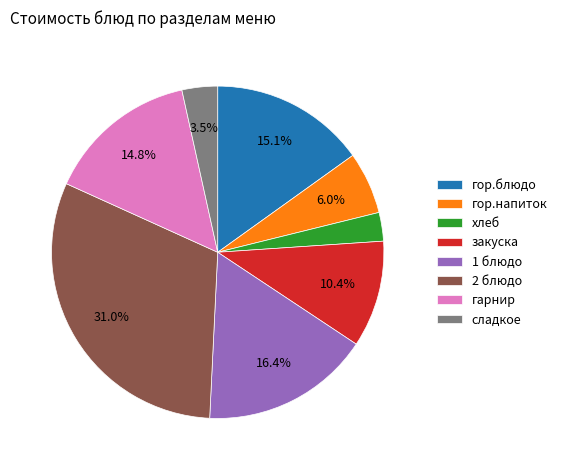

What is the ratio of the value at сладкое to the value at гор.напиток?

0.6